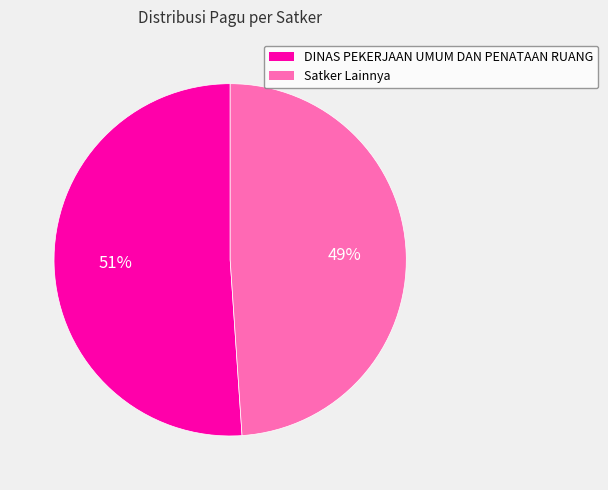

To the nearest percent, what percentage of the pie is DINAS PEKERJAAN UMUM DAN PENATAAN RUANG?

51%